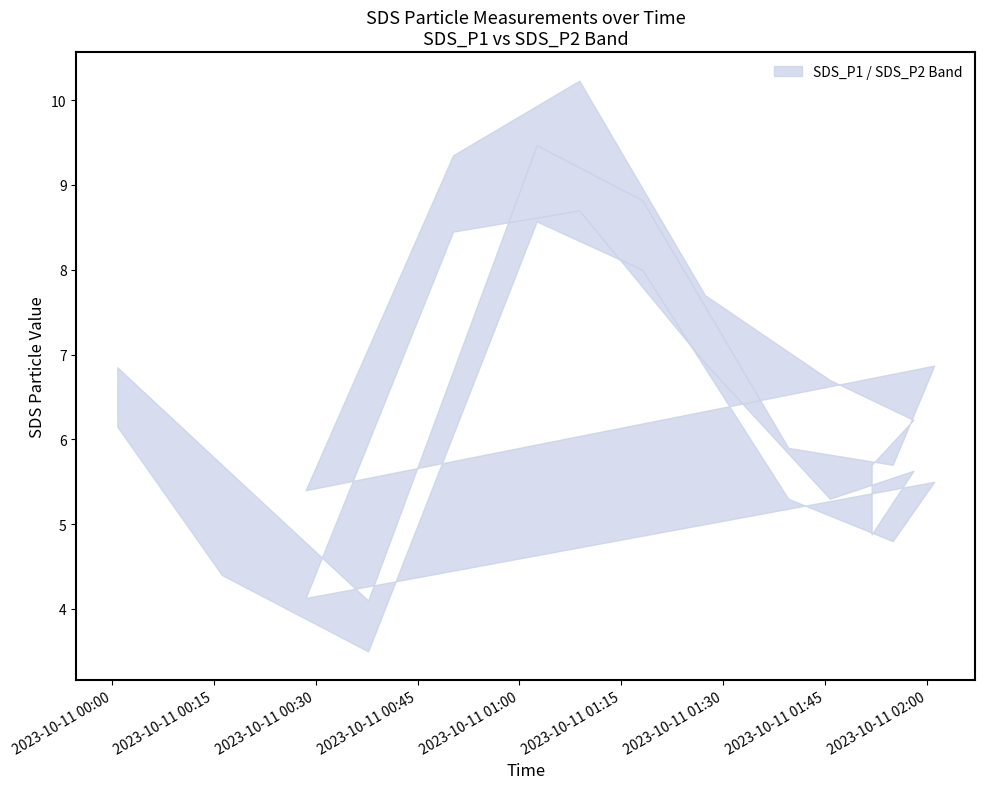

Rank the series by their maximum value, from highest to lowest.

SDS_P1, SDS_P2